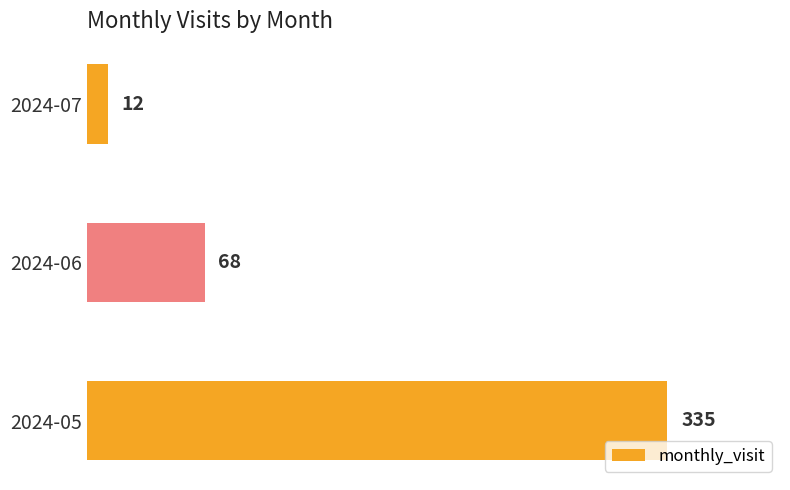

What is the ratio of the value at 2024-05 to the value at 2024-06?

4.9